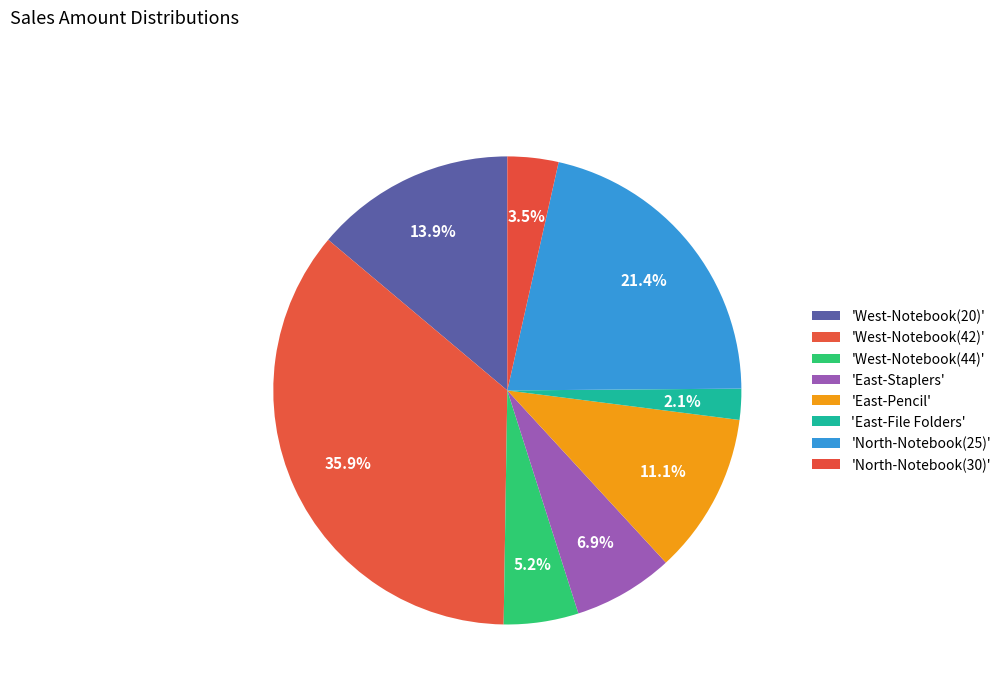

Is there any slice that represents more than half of the pie?

No